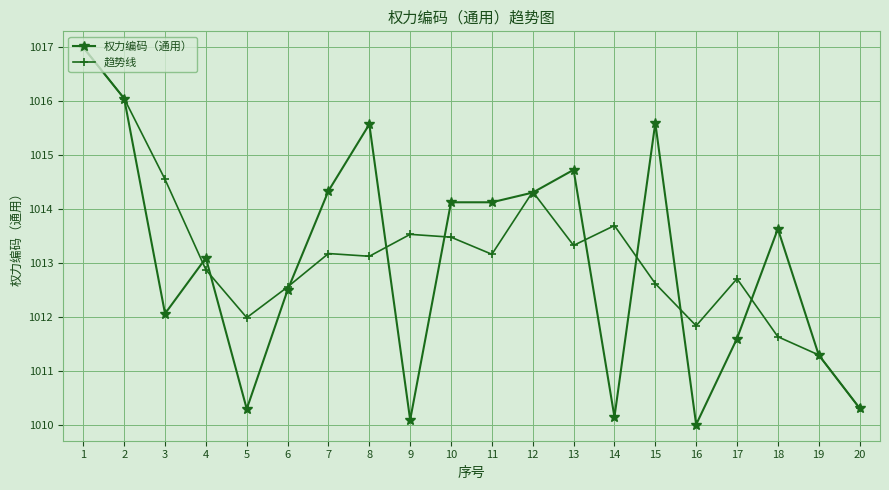

What is the difference between the maximum and minimum values in the 趋势线 series?

6.7